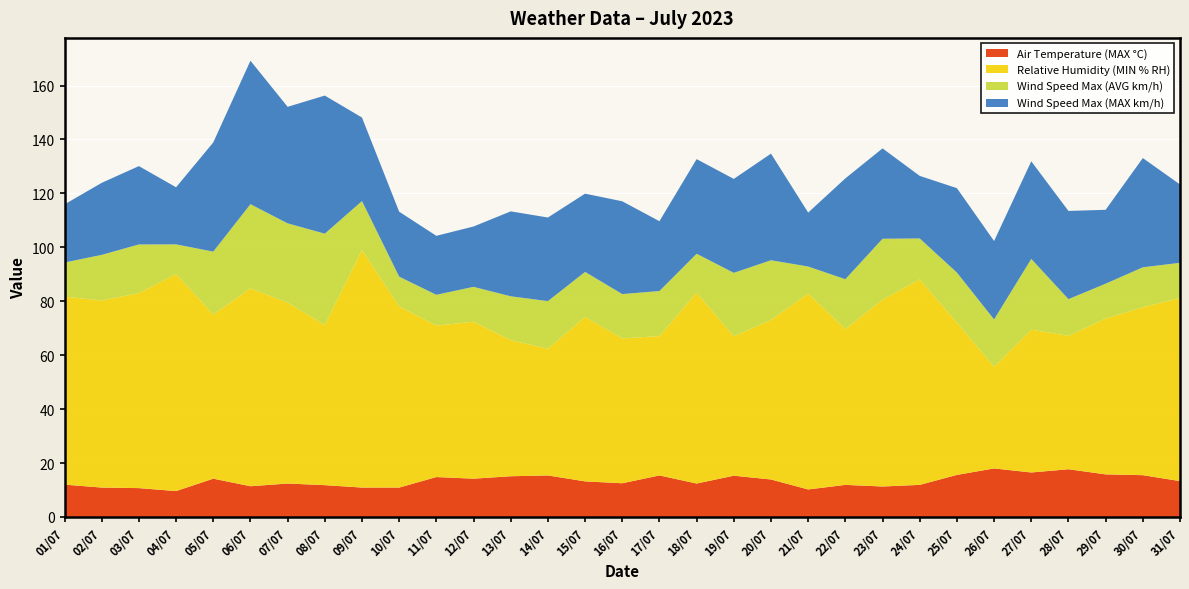

Reading left to right, list all the values displayed in this chart.

Air Temperature (MAX °C): 12.0	10.9	10.7	9.6	14.2	11.4	12.4	11.8	10.9	10.9	14.8	14.2	15.1	15.4	13.2	12.5	15.4	12.4	15.3	13.9	10.2	11.9	11.3	11.9	15.6	18.0	16.5	17.7	15.8	15.5	13.3
Relative Humidity (MIN % RH): 69.7	69.4	72.3	80.5	60.9	73.4	67.1	59.4	88.1	67.2	56.2	58.2	50.5	47.0	61.0	53.7	51.7	70.8	51.7	59.2	72.7	57.8	69.3	76.2	56.5	37.7	53.0	49.5	57.8	62.3	67.9
Wind Speed Max (AVG km/h): 12.7	16.9	18.1	11.0	23.3	31.2	29.4	33.9	18.2	11.0	11.4	12.9	16.2	17.7	16.7	16.5	16.7	14.4	23.5	22.1	10.0	18.5	22.6	15.2	18.5	17.6	26.2	13.6	12.9	14.8	13.1
Wind Speed Max (MAX km/h): 21.6	26.7	29.1	21.2	40.5	53.2	43.2	51.2	31.0	24.1	21.9	22.4	31.5	31.0	29.0	34.4	25.9	35.1	34.8	39.5	20.0	37.4	33.5	23.2	31.3	29.1	36.2	32.7	27.4	40.5	29.1